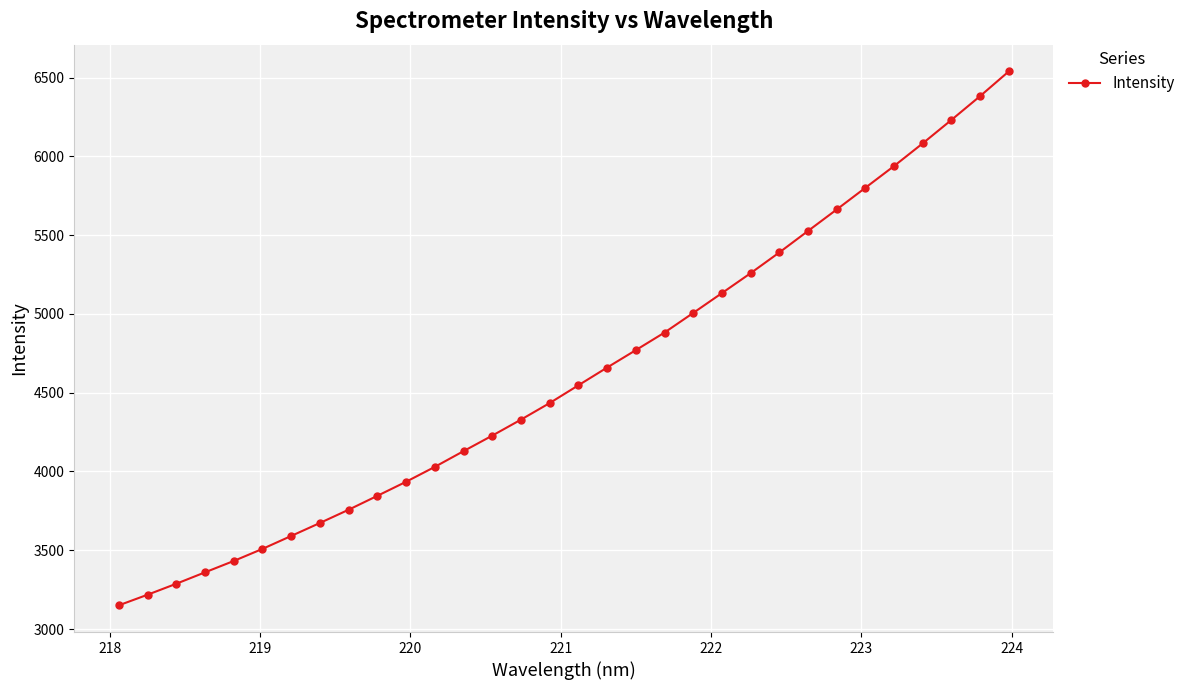

What is the value of the 9th point from the left?

3757.5